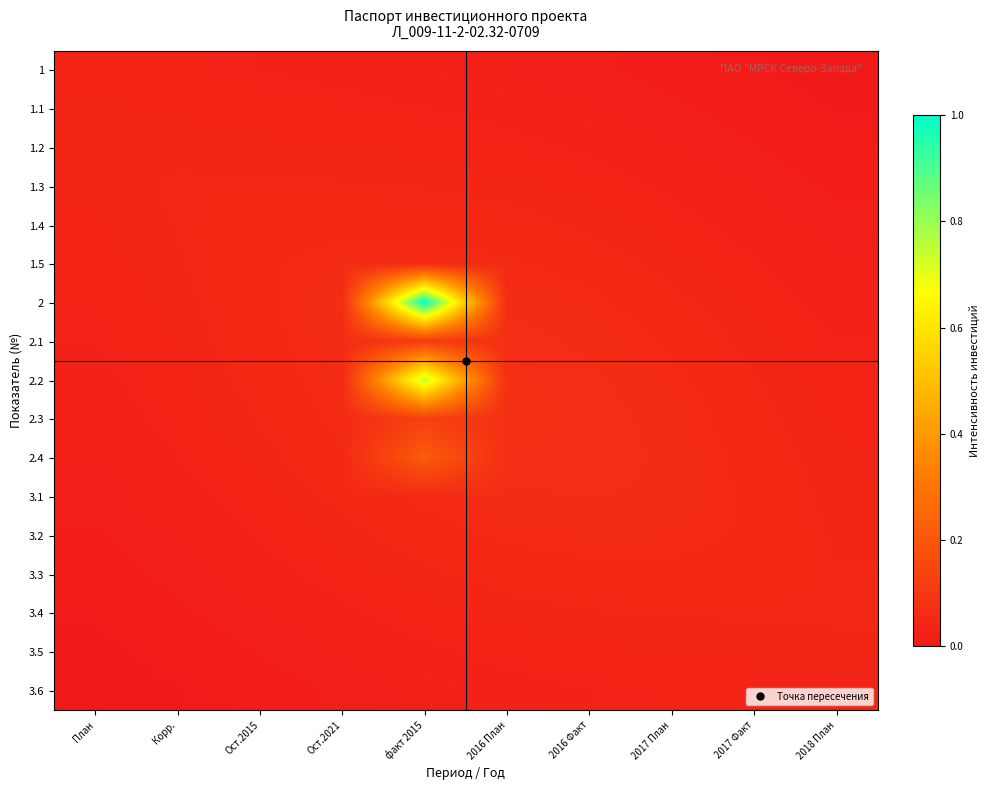

Which label corresponds to the largest value in the chart?

факт 2015